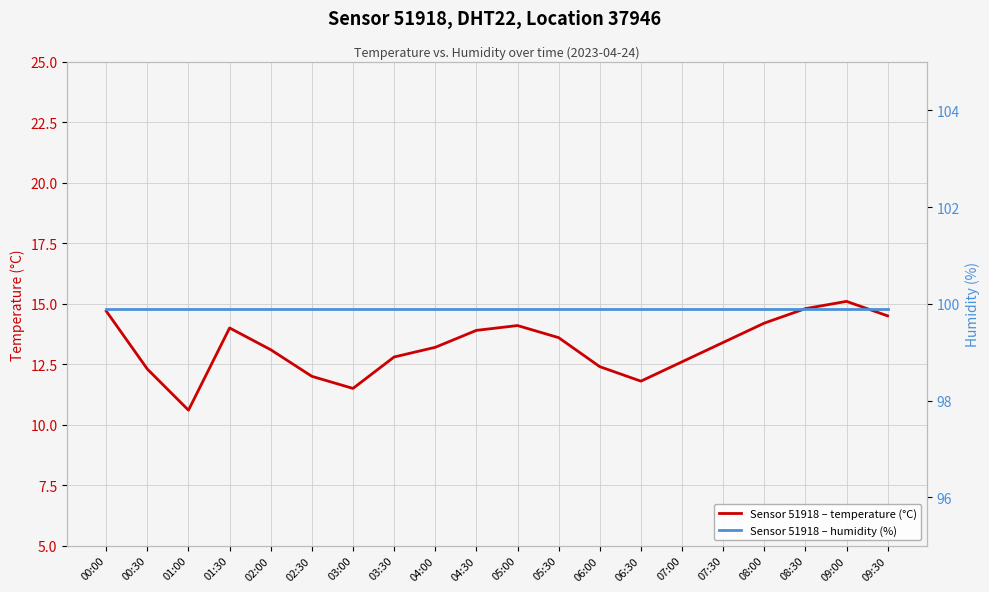

At which category is the sum across all series the highest?

09:00